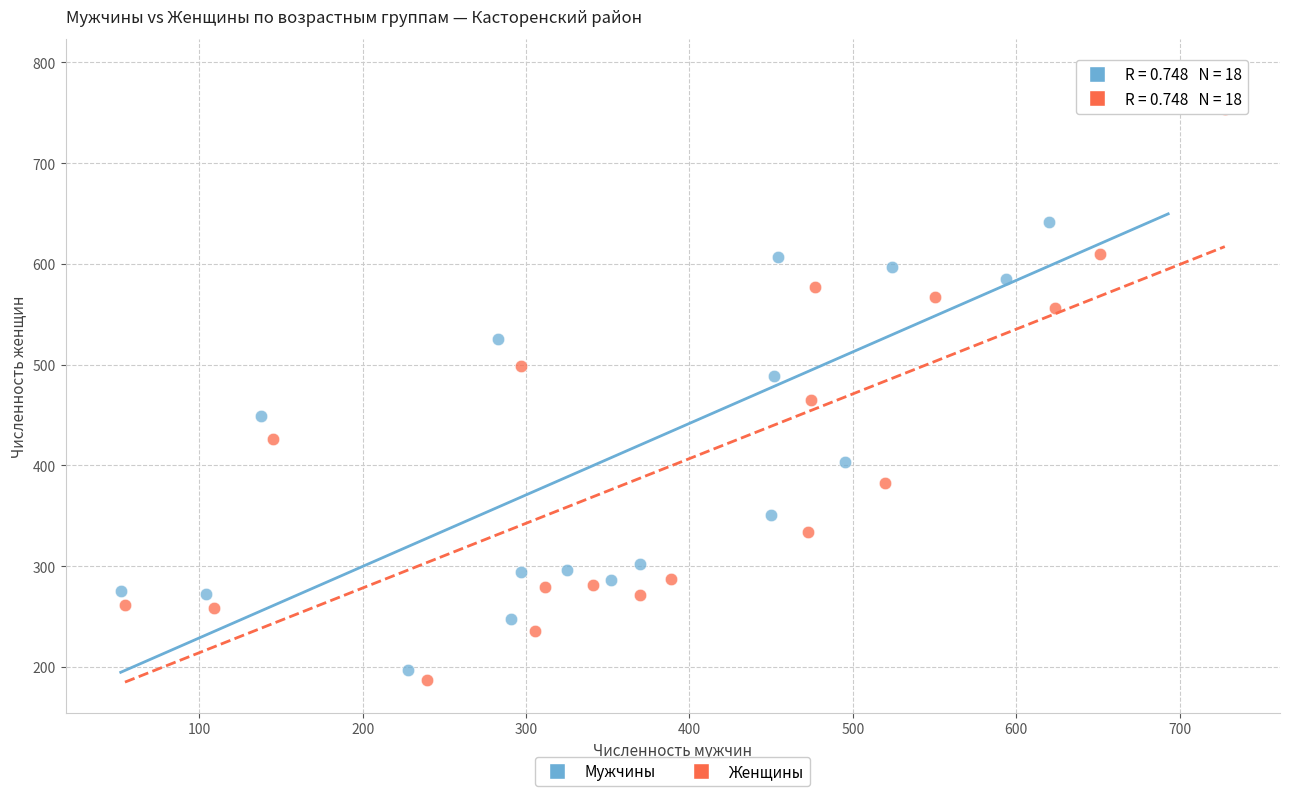

Which series contains the highest Y value?

Мужчины